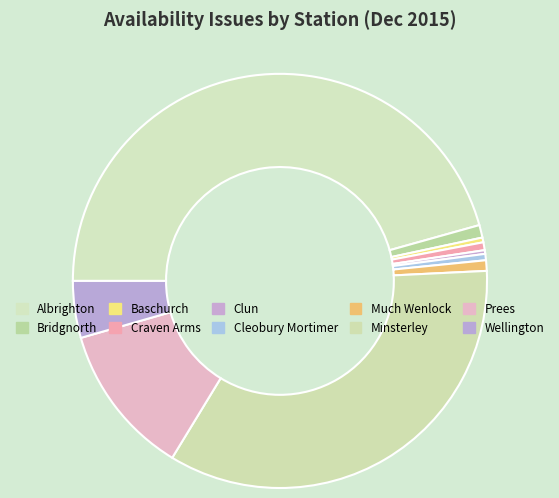

Count the number of slices in the pie.

10